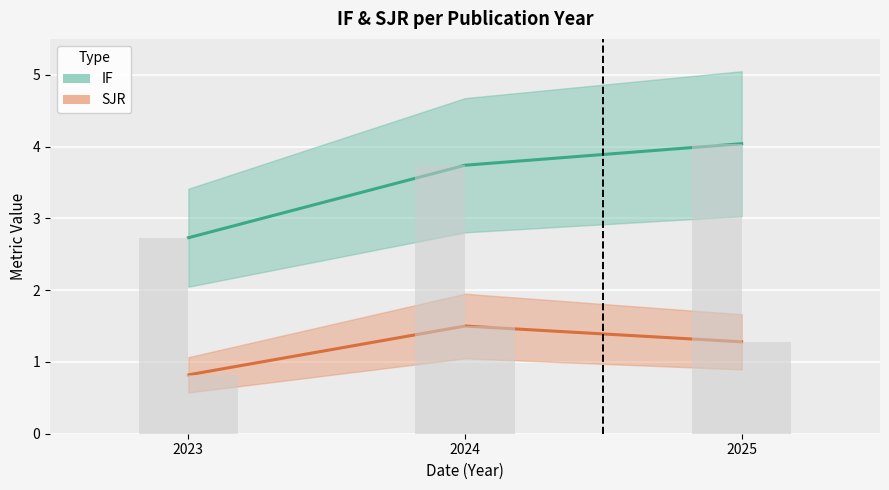

The value of IF at 2024 is 5.1. True or false?

False